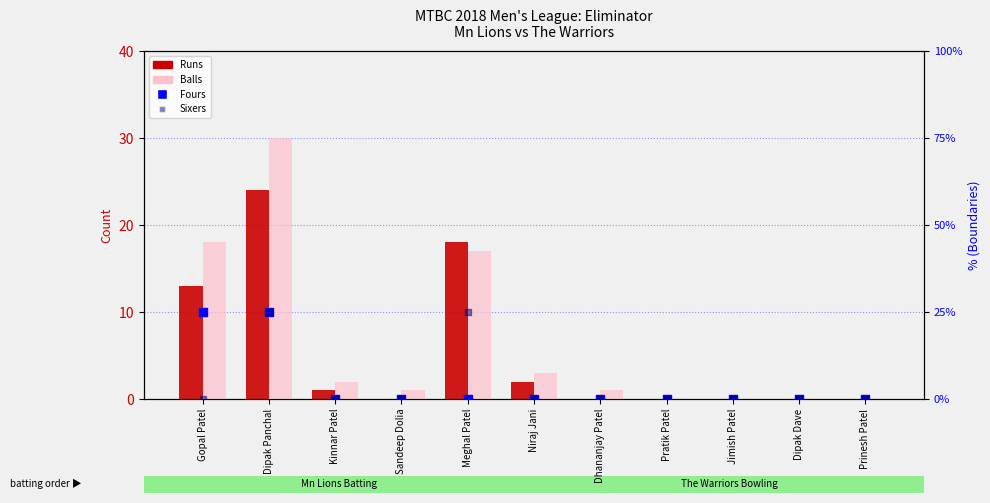

Which series reaches the maximum Y coordinate?

Balls